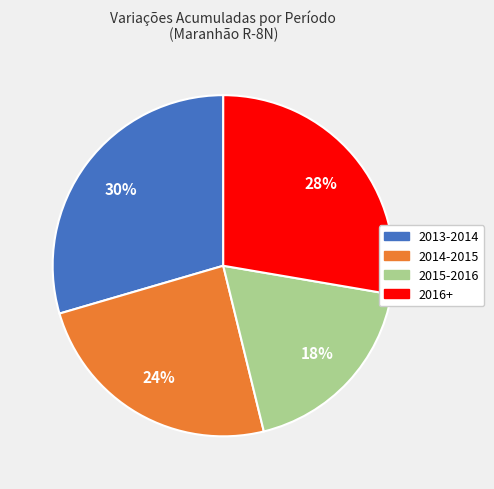

How many slices are in this pie chart?

4